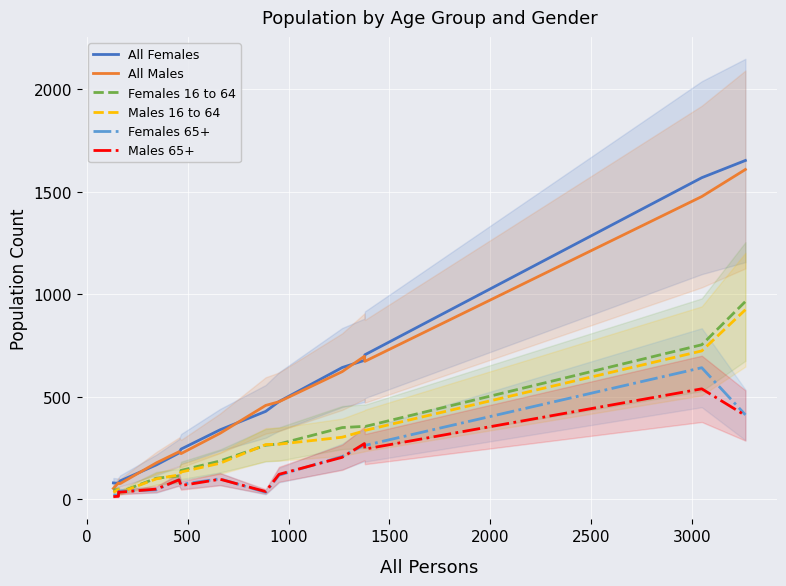

Reading right to left, transcribe all the data shown in this chart.

All Females: 1653	1569	705	678	643	477	429	339	245	226	168	90	82	78	80
All Males: 1609	1477	673	698	623	476	458	322	223	232	178	77	77	80	53
Females 16 to 64: 965	754	355	356	350	270	264	187	141	114	103	36	42	46	47
Males 16 to 64: 925	724	336	334	303	269	267	176	133	119	100	34	33	48	34
Females 65+: 412	642	263	265	209	118	34	100	73	96	46	40	38	20	21
Males 65+: 409	539	245	272	205	122	38	98	67	95	50	35	36	15	13